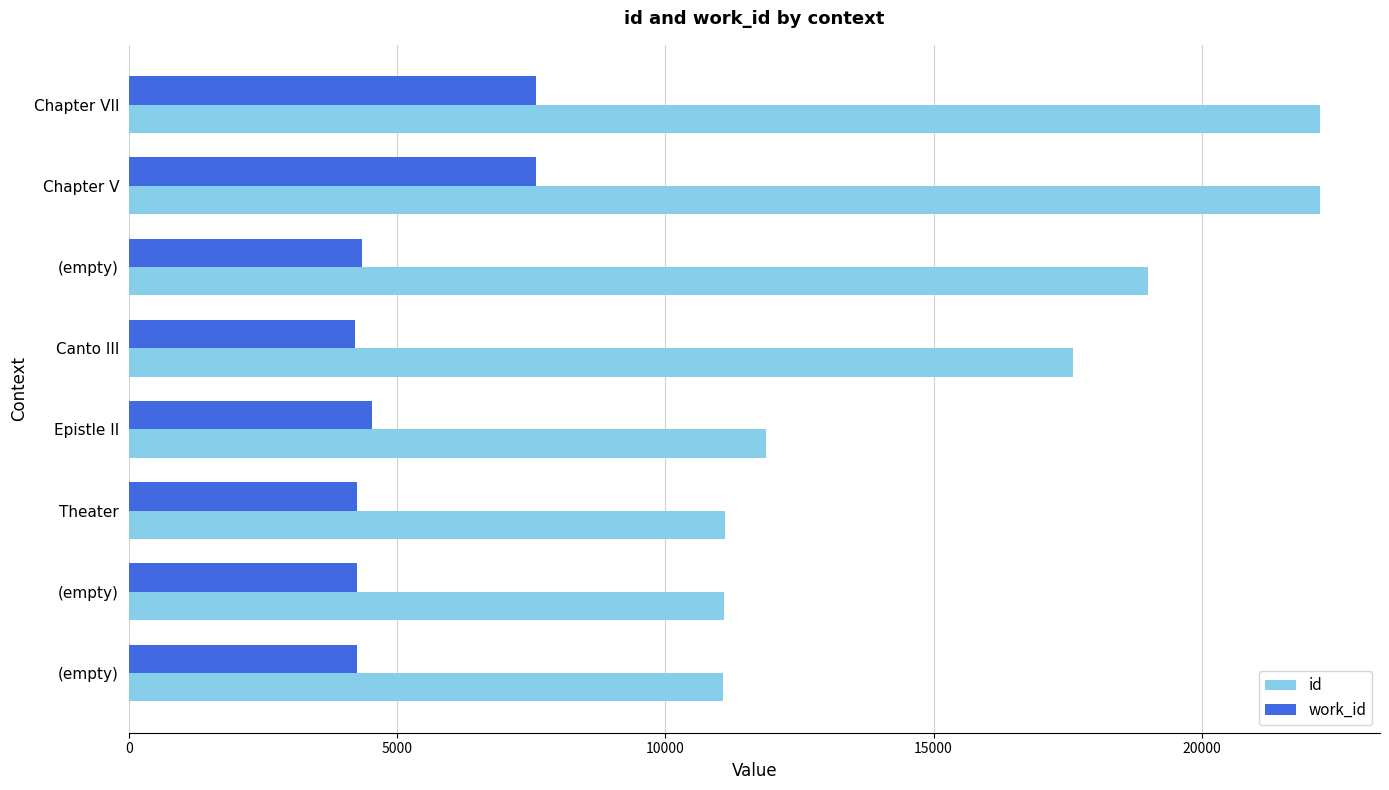

What are all the series names shown in the legend?

id, work_id